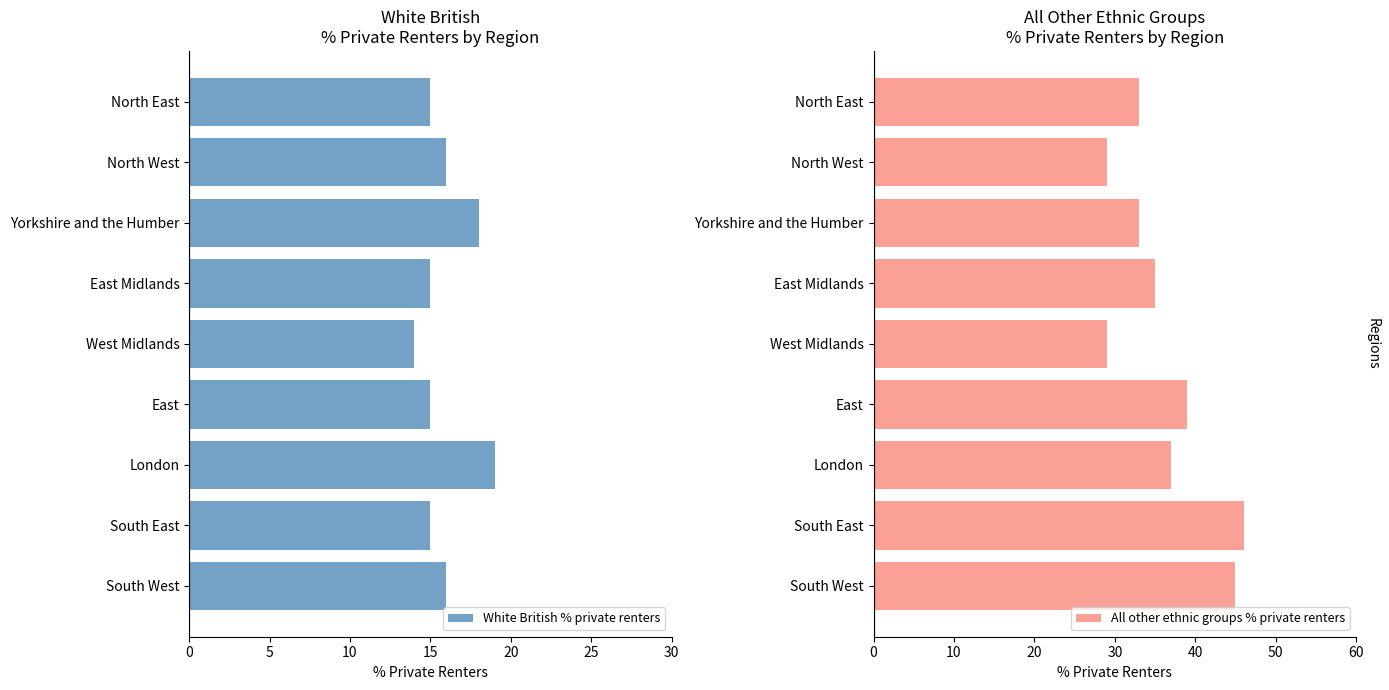

What are all the series names shown in the legend?

White British % private renters, All other ethnic groups % private renters